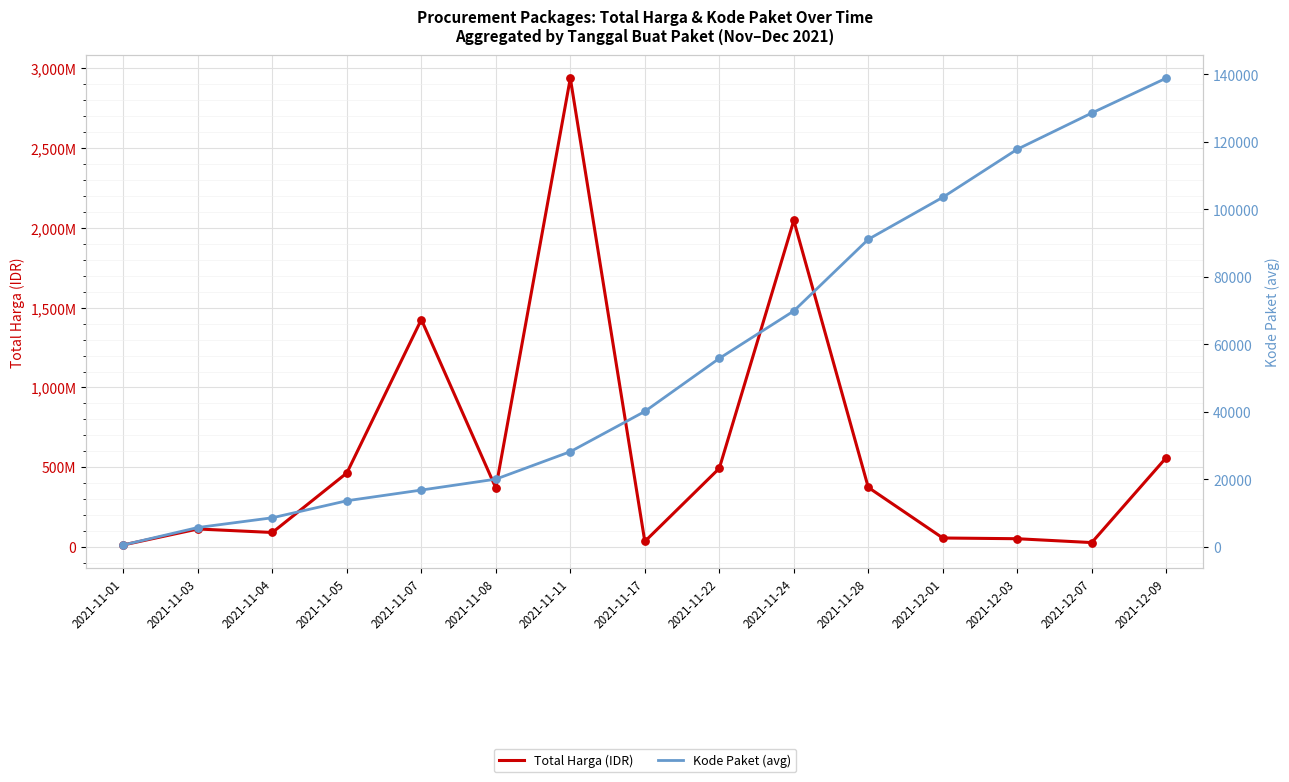

Which series has the largest total across all categories?

Total Harga (IDR)